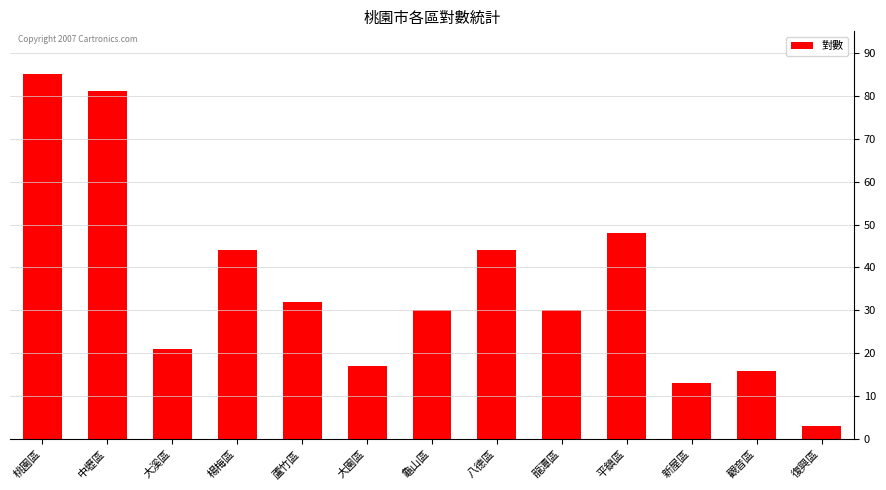

Which label corresponds to the largest value in the chart?

桃園區